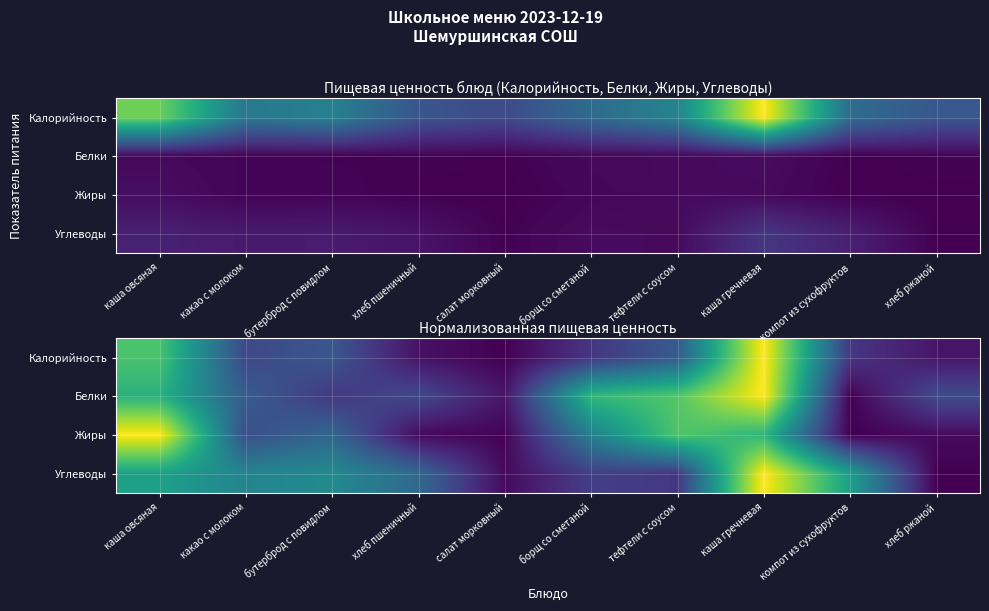

What is the difference between the highest and lowest values at хлеб пшеничный?

0.3